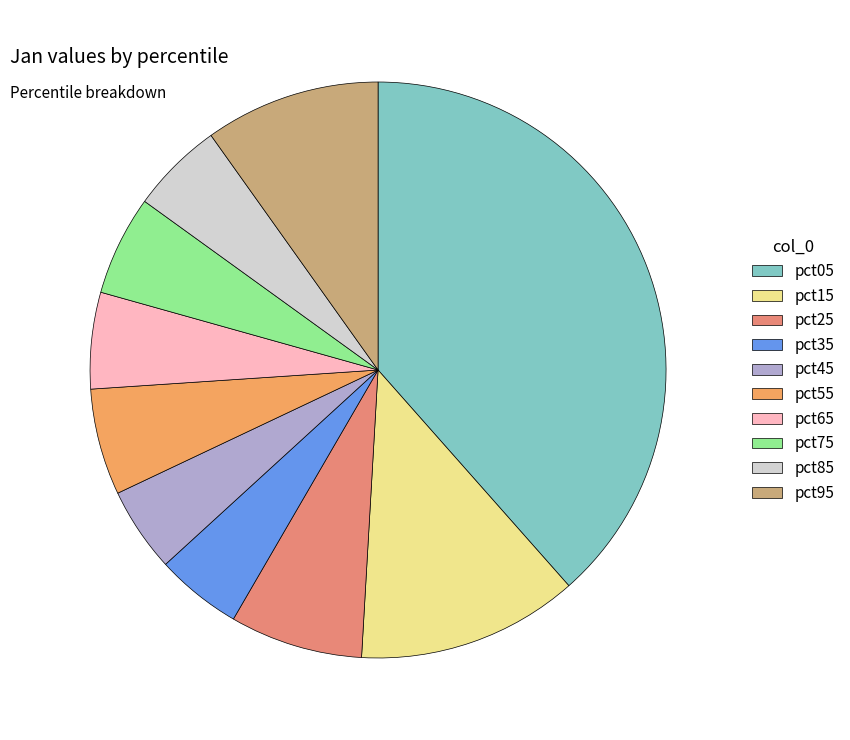

How many slices are in this pie chart?

10